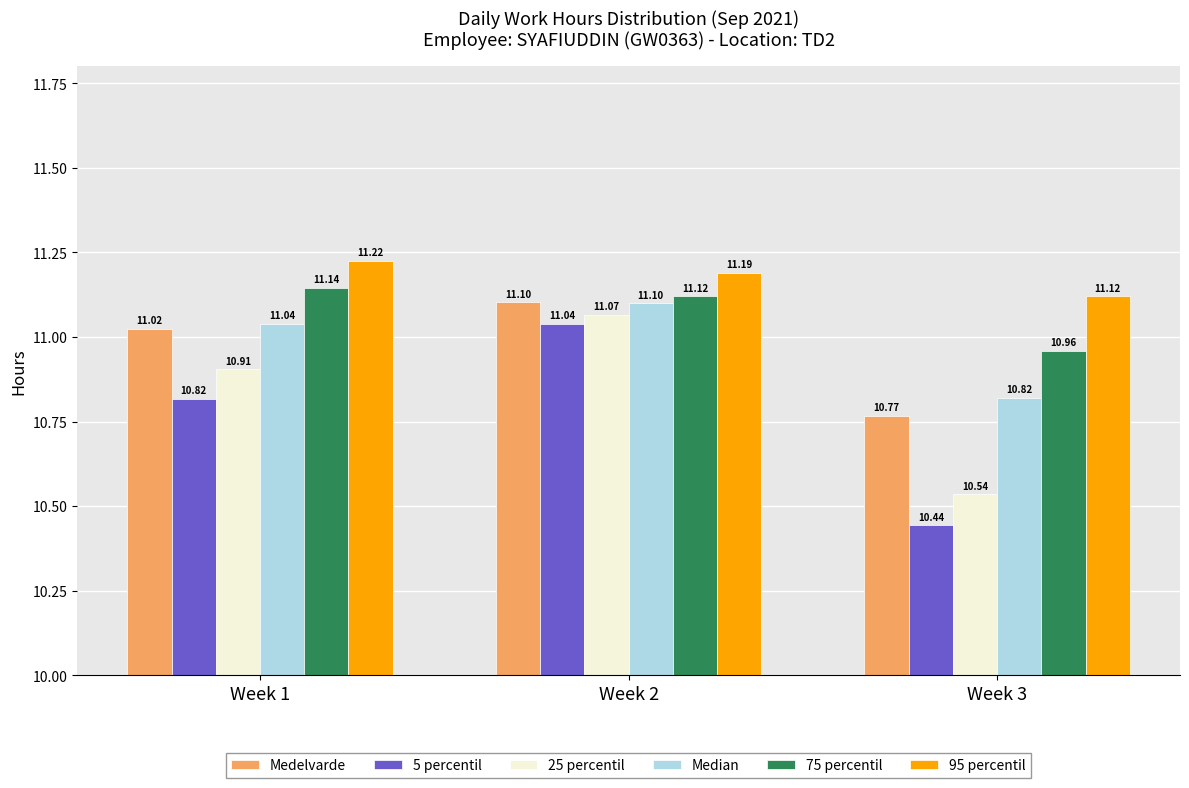

Which series has the largest total across all categories?

95 percentil